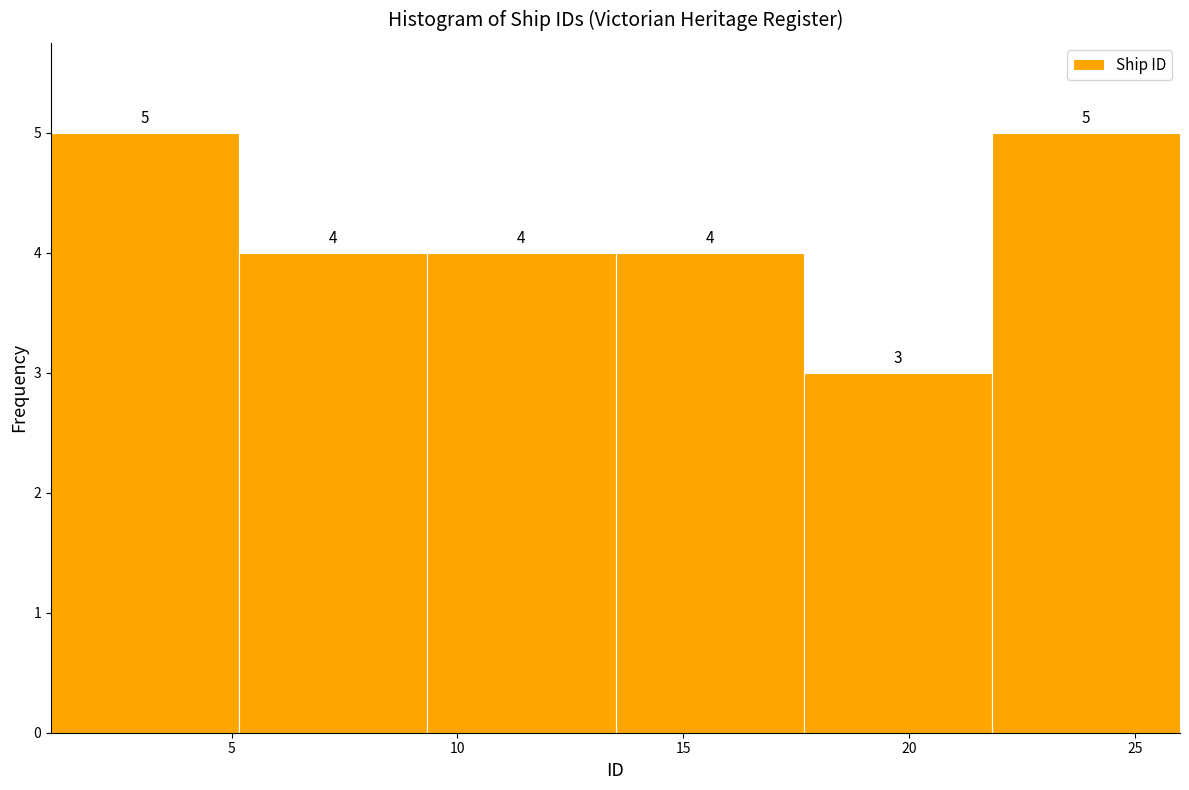

Reading left to right, transcribe this chart: for each bar, give the range it covers on the x-axis and its height. The bar edges are not printed on the chart, so give them approximately, as read against the axis.

1.0 to 5.0: 5
5.0 to 9.5: 4
9.5 to 13.5: 4
13.5 to 17.5: 4
17.5 to 22.0: 3
22.0 to 26.0: 5